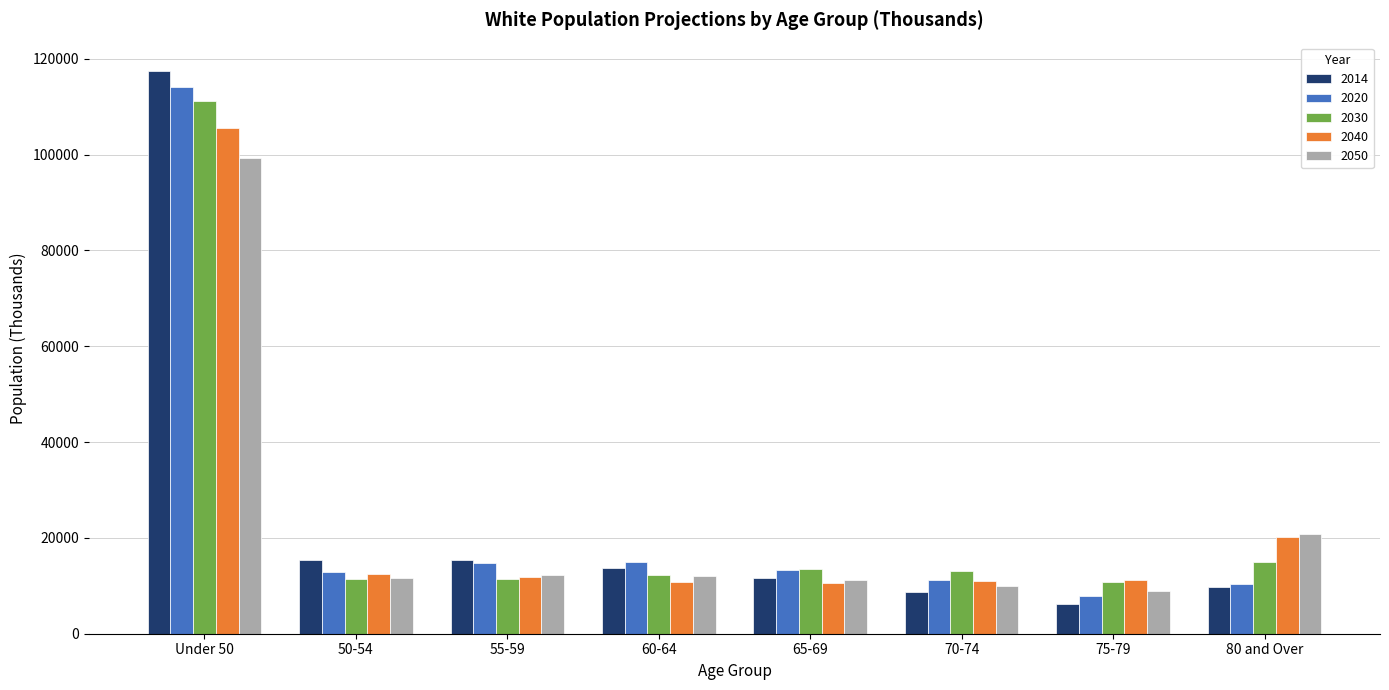

What position from the left is Under 50?

1